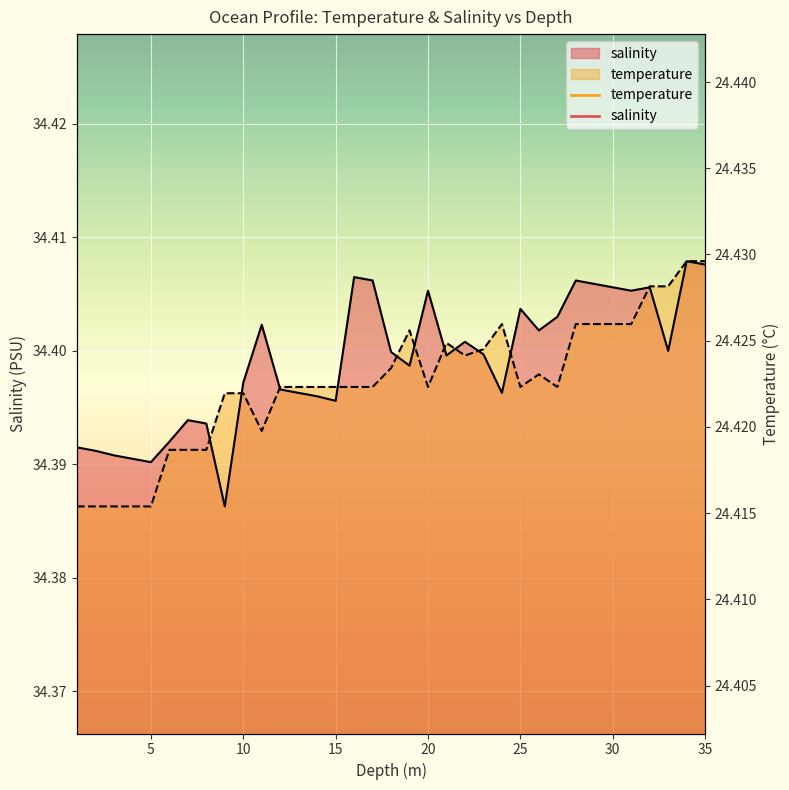

What is the label of the 6th point from the left?

6.0